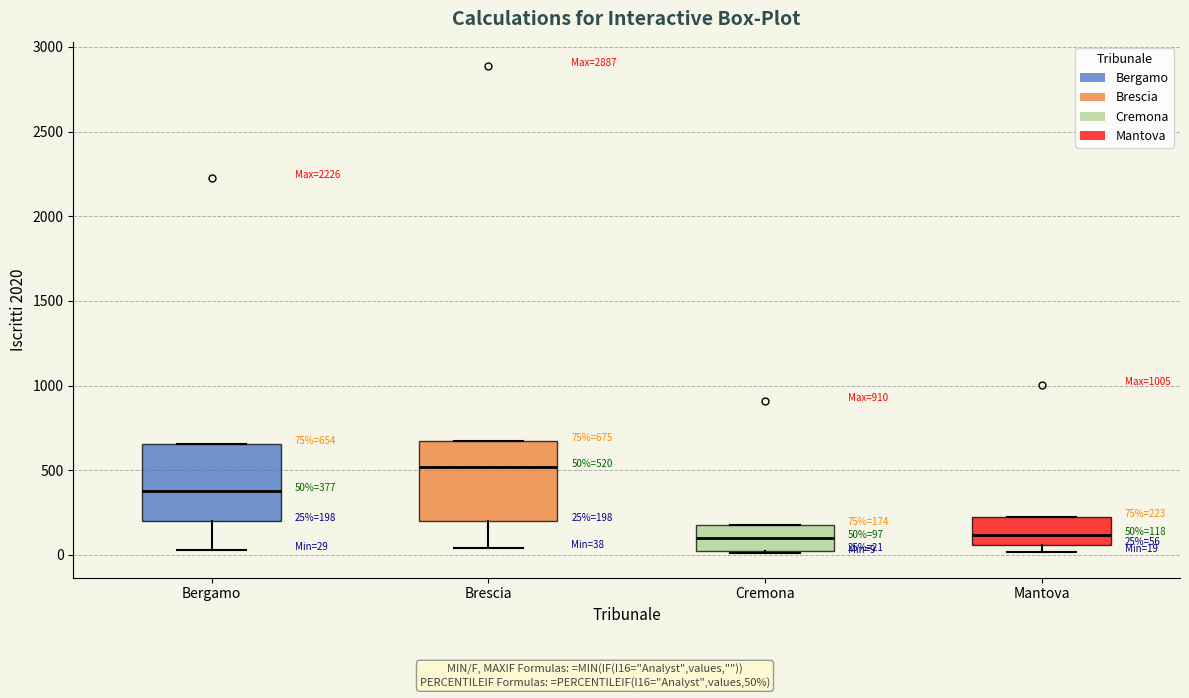

Which box's median line is the highest?

Brescia